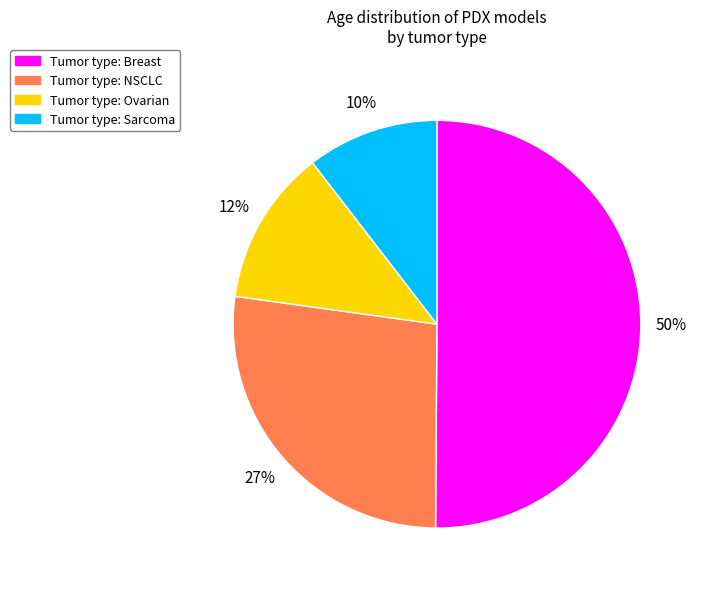

How many segments does this pie chart have?

4